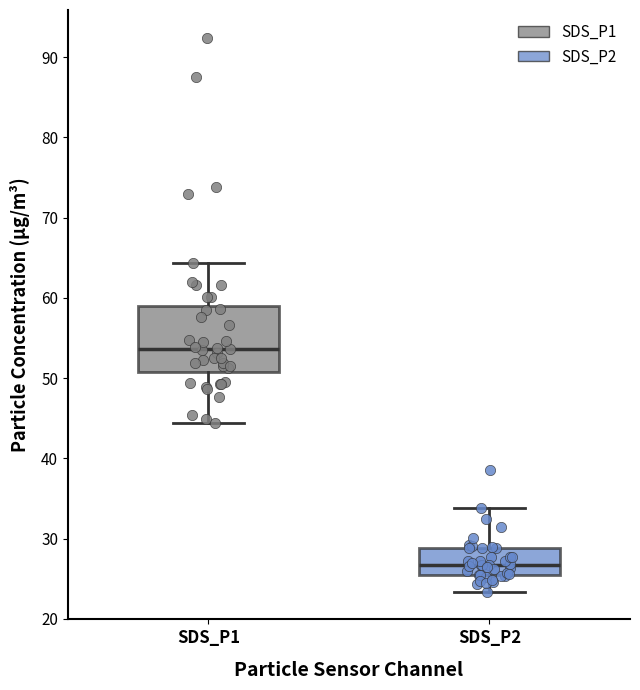

Reading left to right, read every box against the y-axis: the position of its median line, the range the box covers, and the ends of its whiskers. The values are not printed on the chart, so give them approximately, as read against the axis.

SDS_P1: median 54, box 51 to 59, whiskers 44 to 64
SDS_P2: median 27, box 25 to 29, whiskers 23 to 34